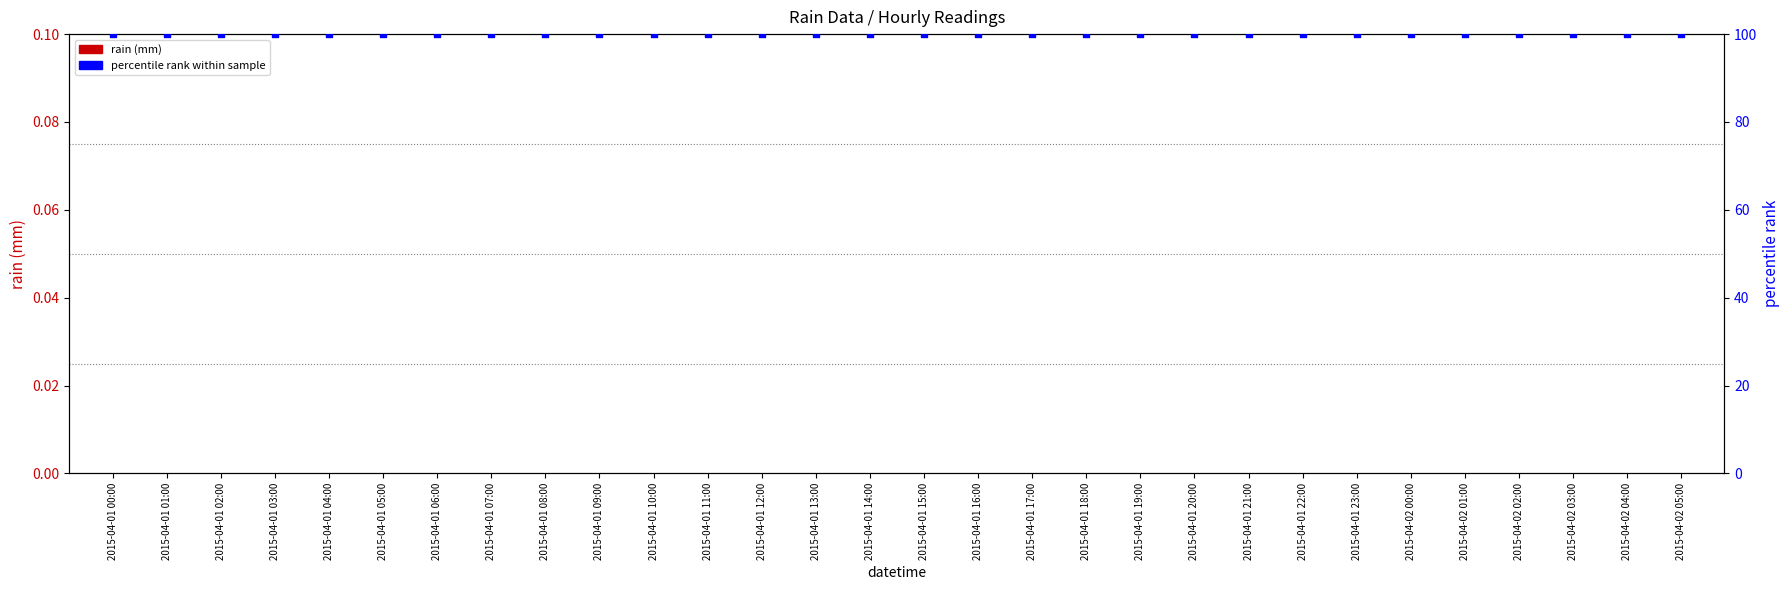

Which series has the largest total across all categories?

percentile rank within sample